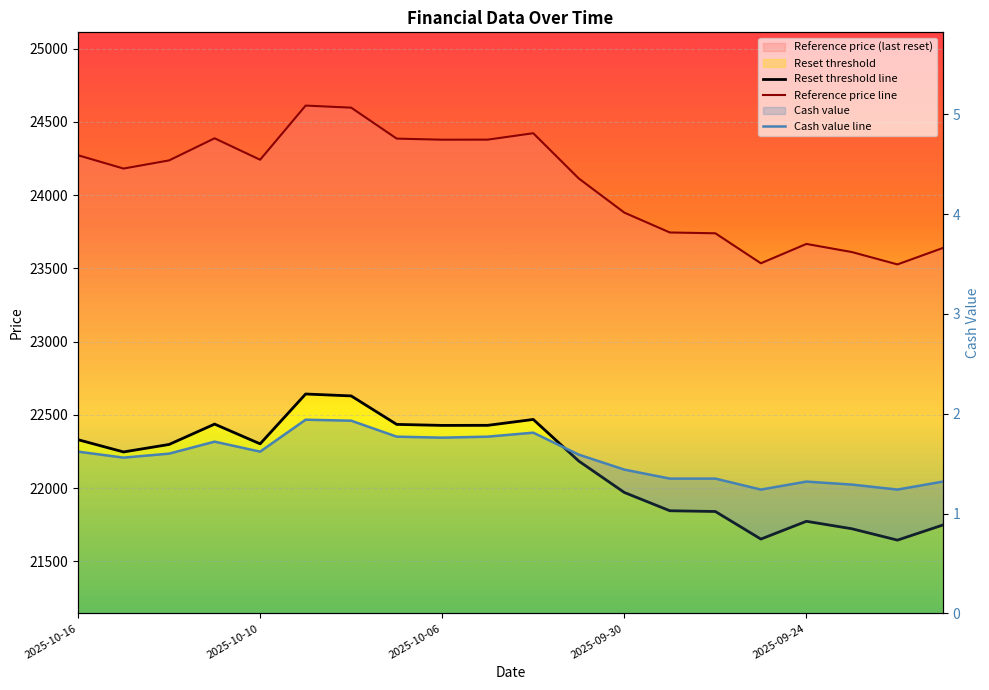

Where does the Reference price line series first go above 24236?

2025-10-16